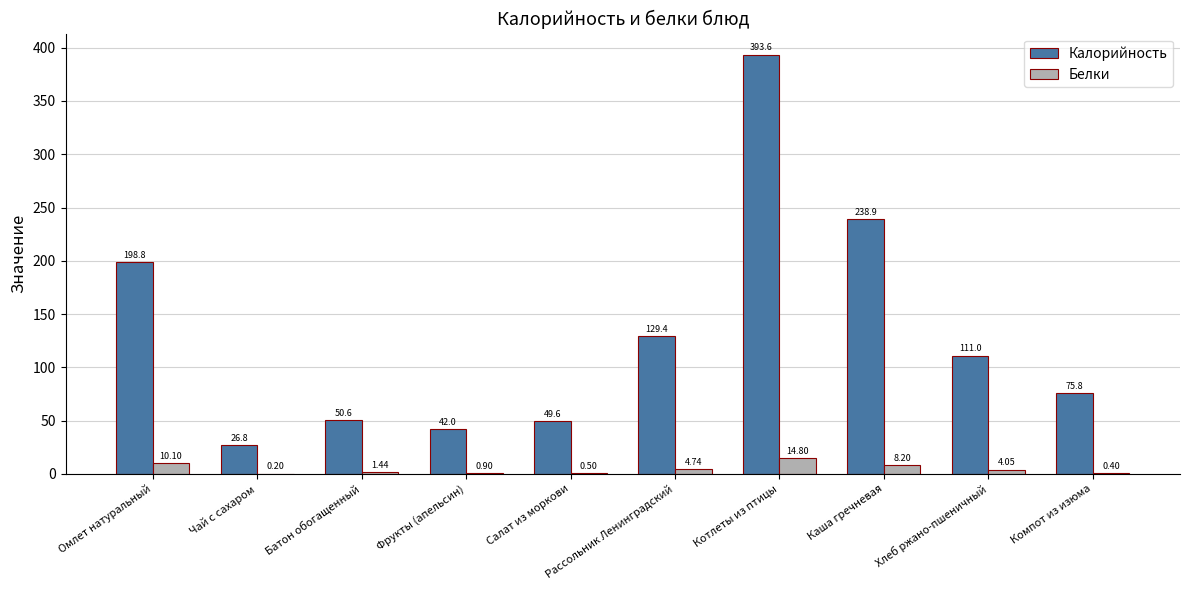

What is the sum of the Калорийность values at Рассольник Ленинградский and Каша гречневая?

368.3